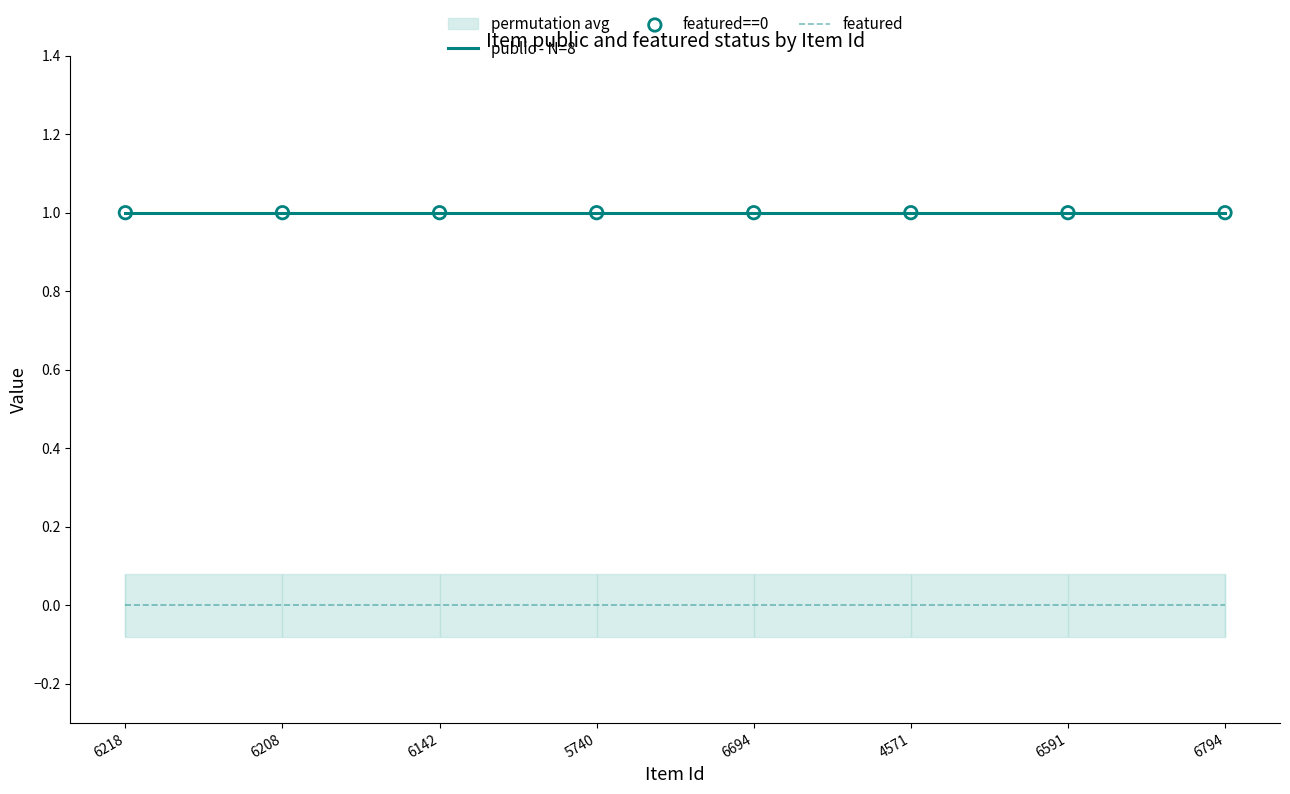

At which category is the sum across all series the highest?

6218